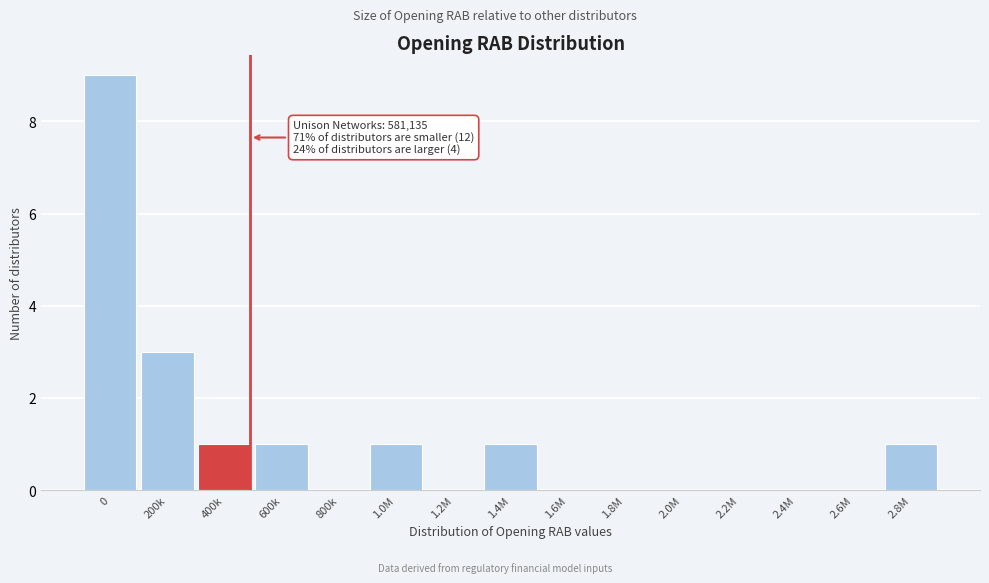

Reading right to left, list all the values displayed in this chart.

2.8M=1	2.6M=0	2.4M=0	2.2M=0	2.0M=0	1.8M=0	1.6M=0	1.4M=1	1.2M=0	1.0M=1	800k=0	600k=1	400k=1	200k=3	0=9